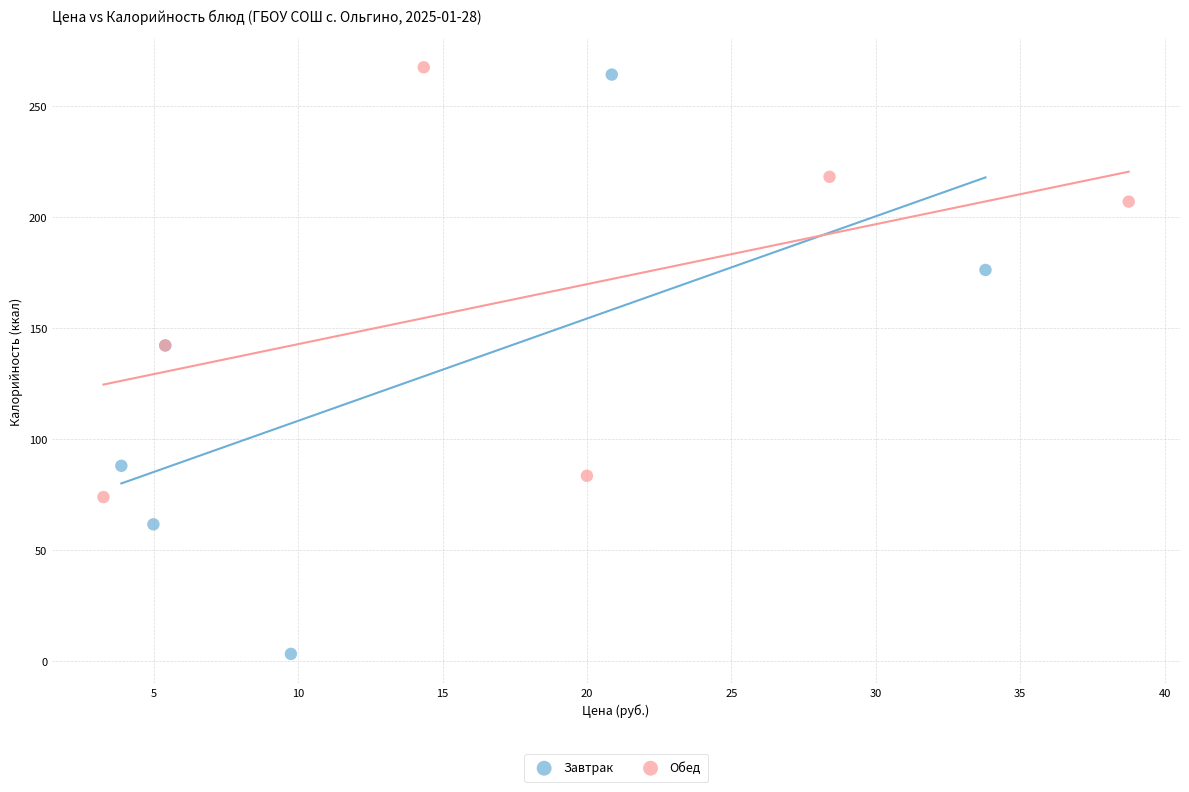

Which series has the widest spread of Y values?

Завтрак